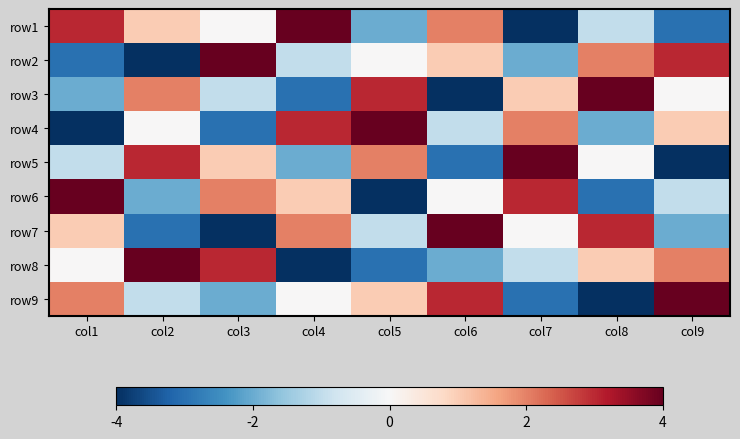

Which label corresponds to the smallest value in the chart?

col7